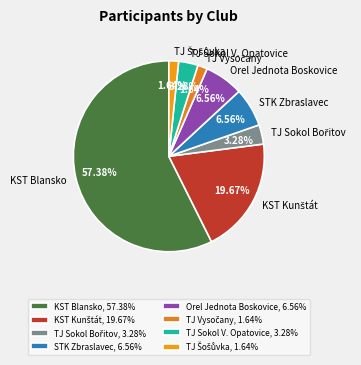

Is there a majority slice in this chart?

Yes